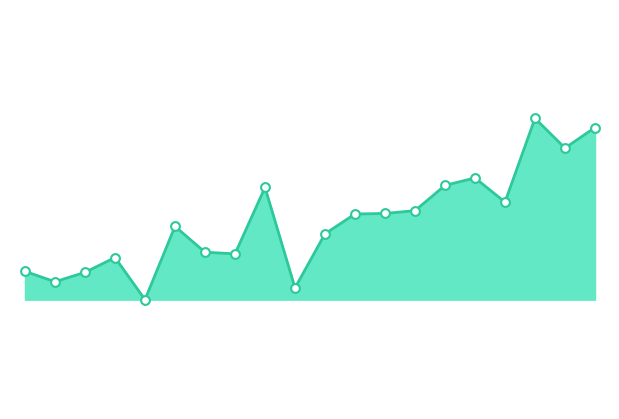

How many lines are shown in the chart?

1